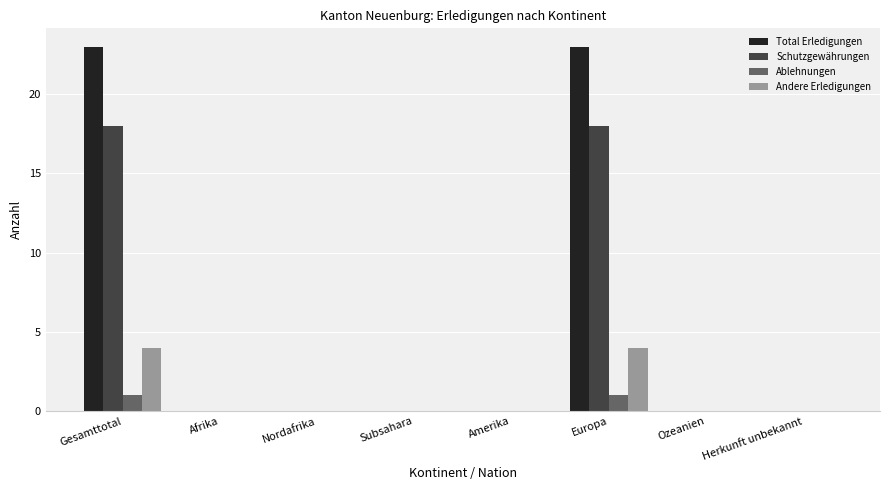

True or false: Ablehnungen has a value of 1 at Europa.

True